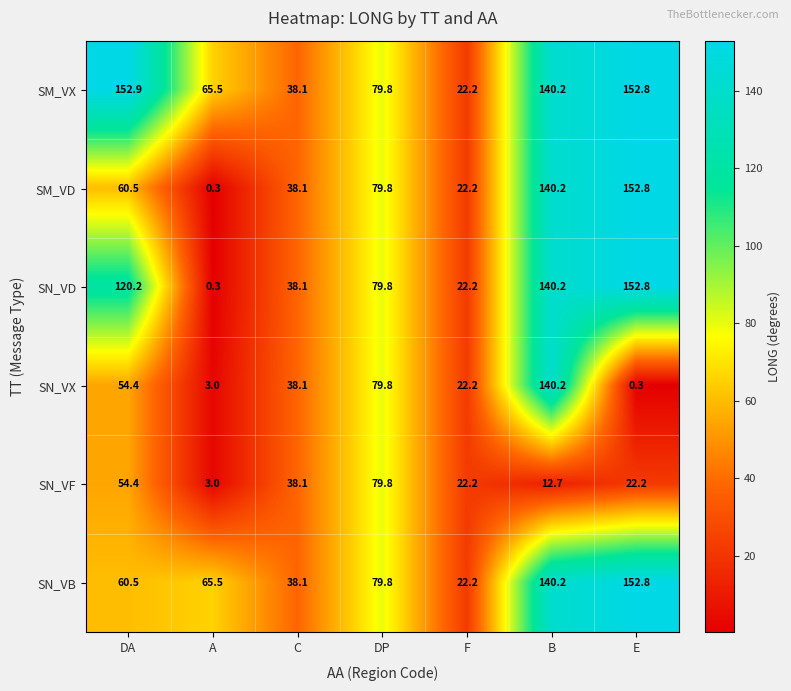

How many data points in SM_VX are above 79?

4